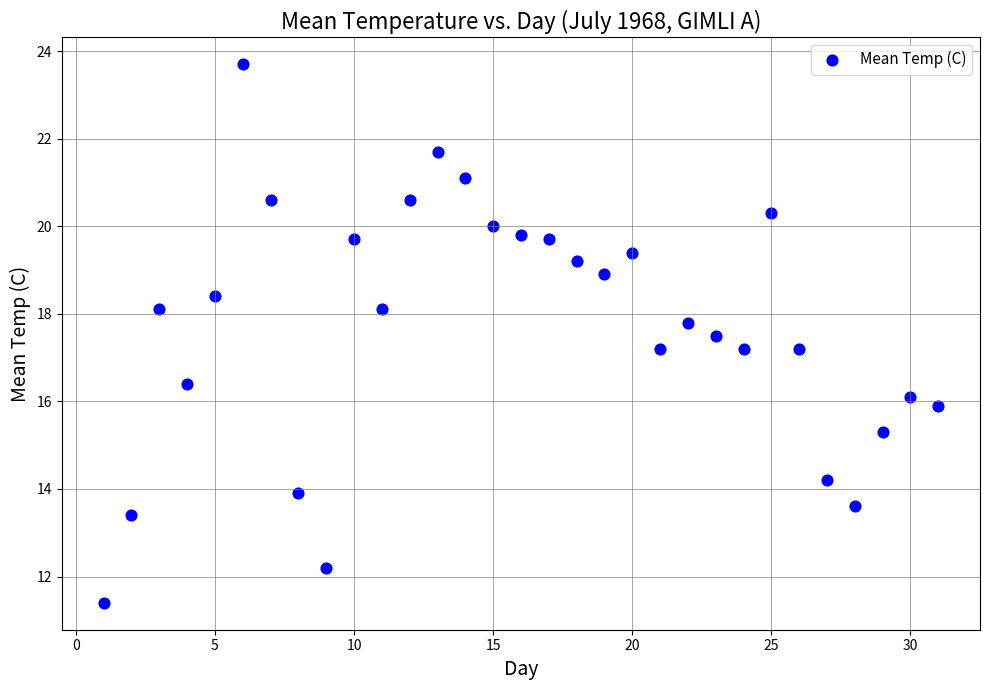

What is the range of X values (max minus min)?

30.0